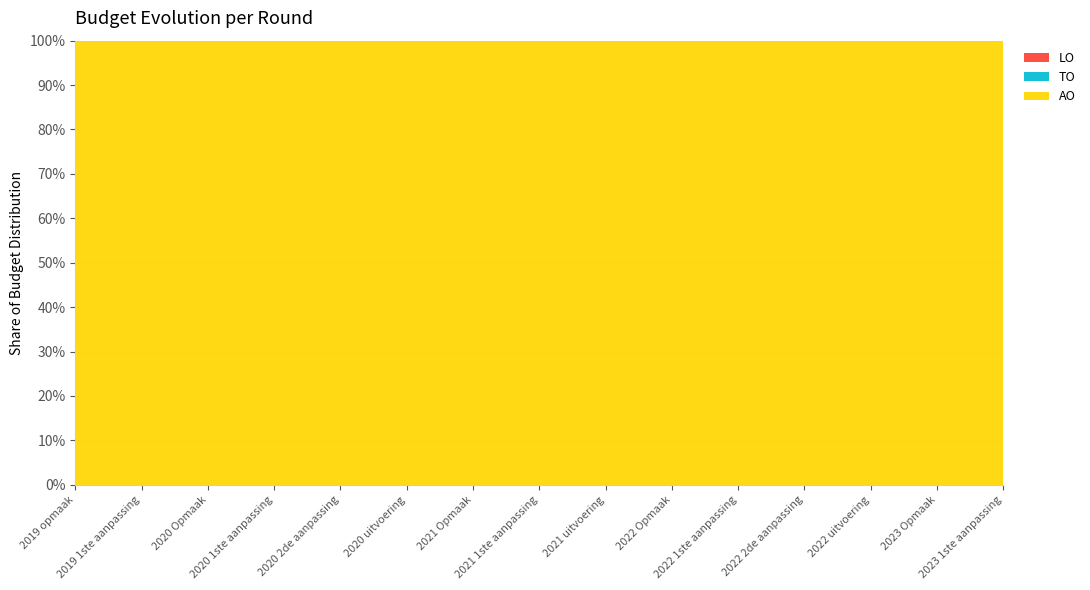

Reading right to left, extract all data points from this chart.

AO: 115	115	2576	977	977	115	9	115	115	39	115	115	215	215	215
TO: 0	0	0	0	0	0	0	0	0	0	0	0	0	0	0
LO: 0	0	0	0	0	0	0	0	0	0	0	0	0	0	0